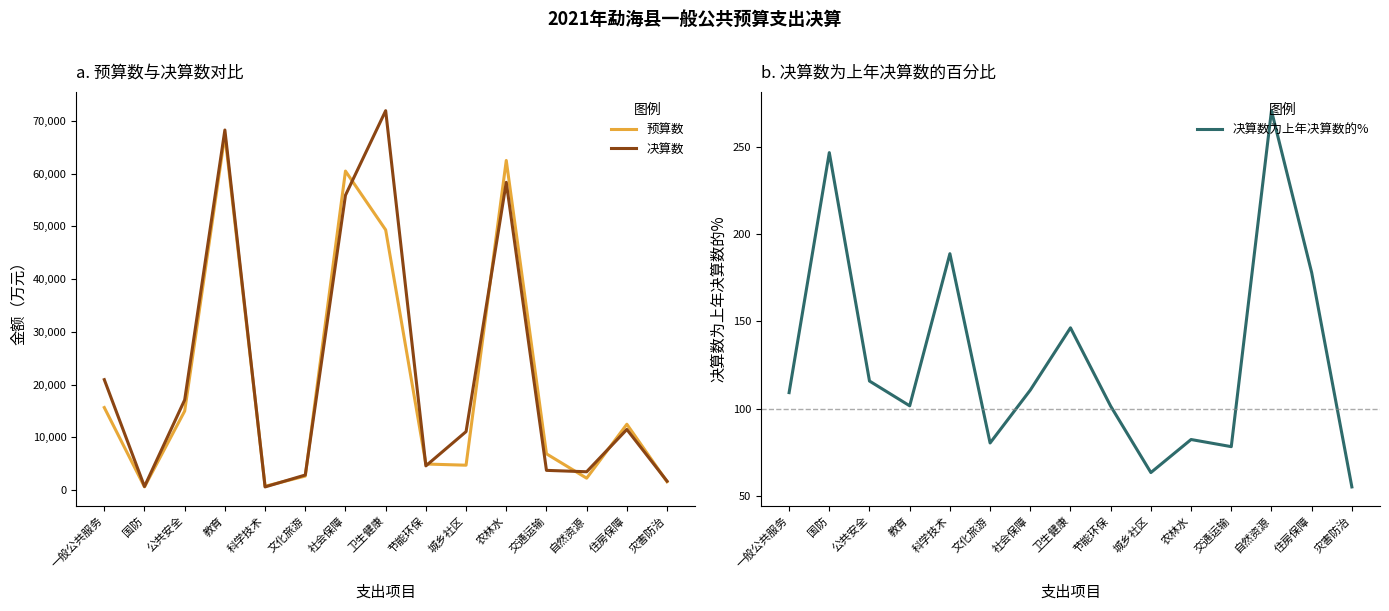

Between 城乡社区 and 自然资源, which is larger?

城乡社区